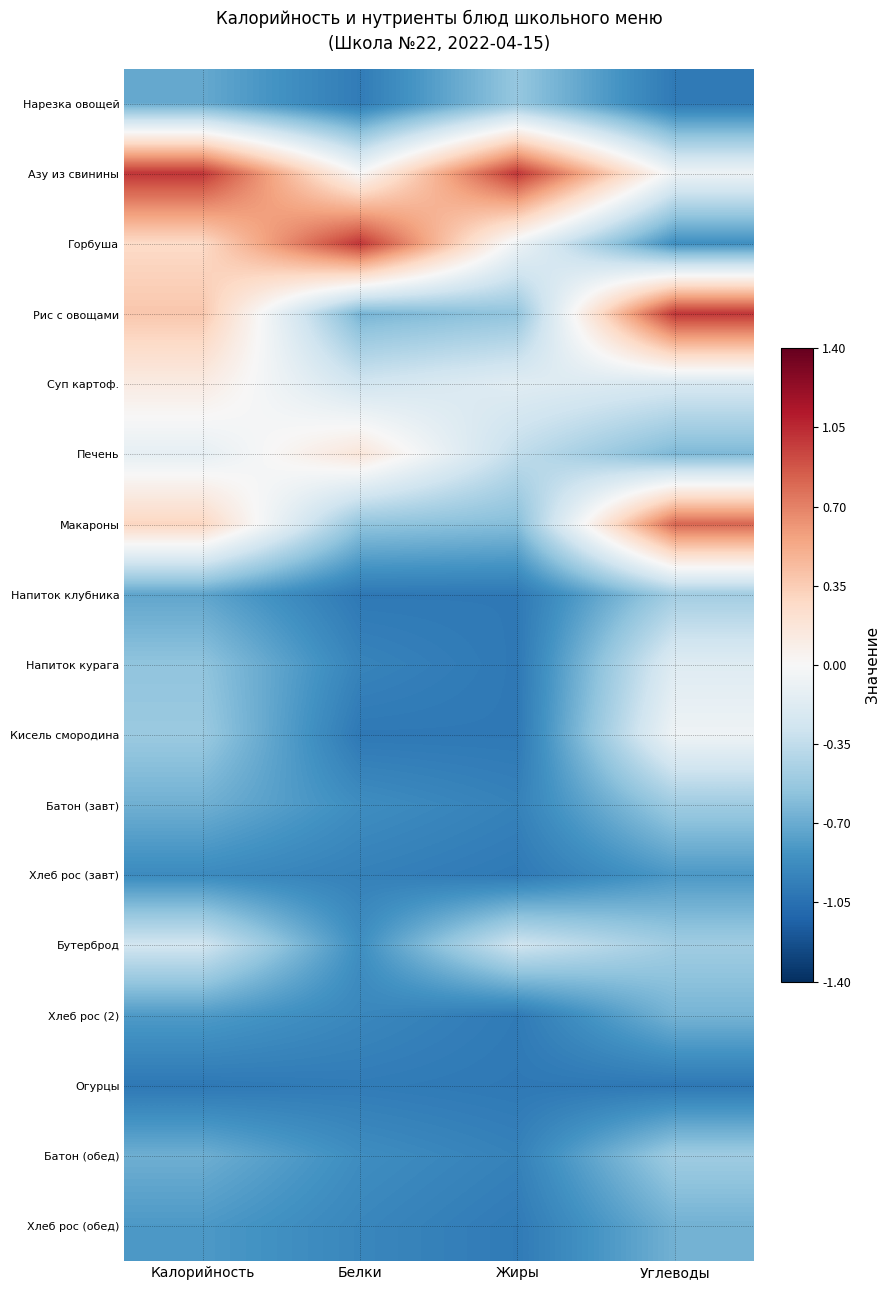

What is the difference between the highest and lowest values at Белки?

2.0